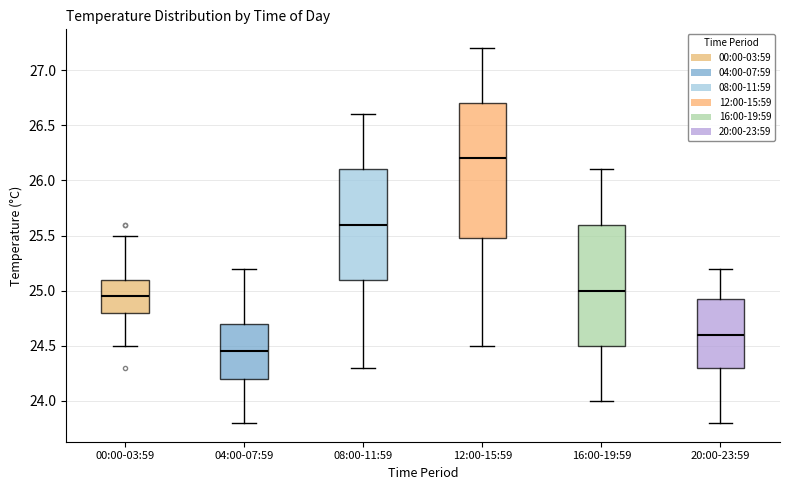

Comparing the boxes themselves (not the whiskers), which one is the tallest?

12:00-15:59